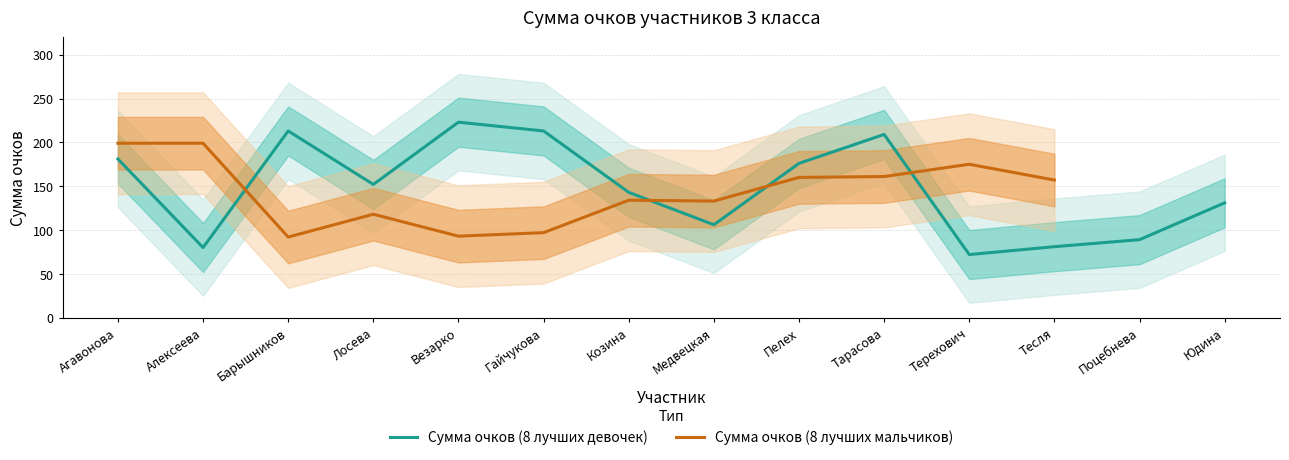

Reading left to right, what are all the values shown in this chart?

Агавонова=181	Алексеева=80	Барышников=213	Лосева=152	Везарко=223	Гайчукова=213	Козина=143	Медвецкая=106	Пелех=176	Тарасова=209	Терехович=72	Тесля=81	Поцебнева=89	Юдина=131